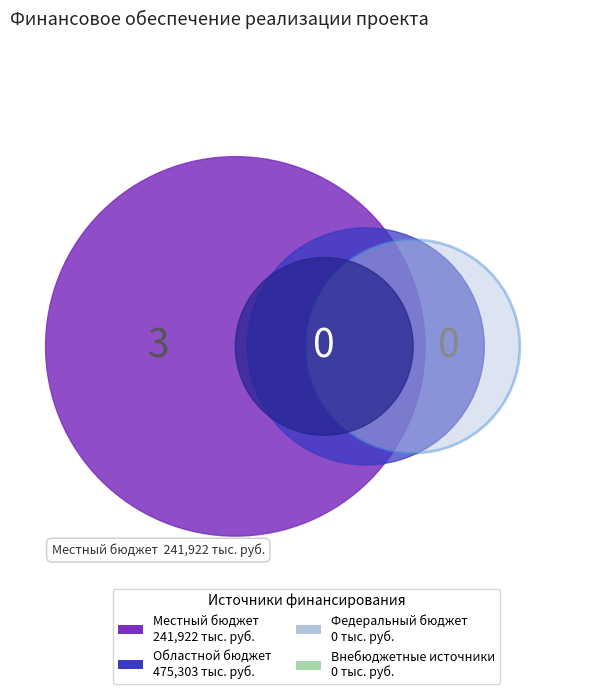

Which category has the biggest portion of the pie?

Областной бюджет